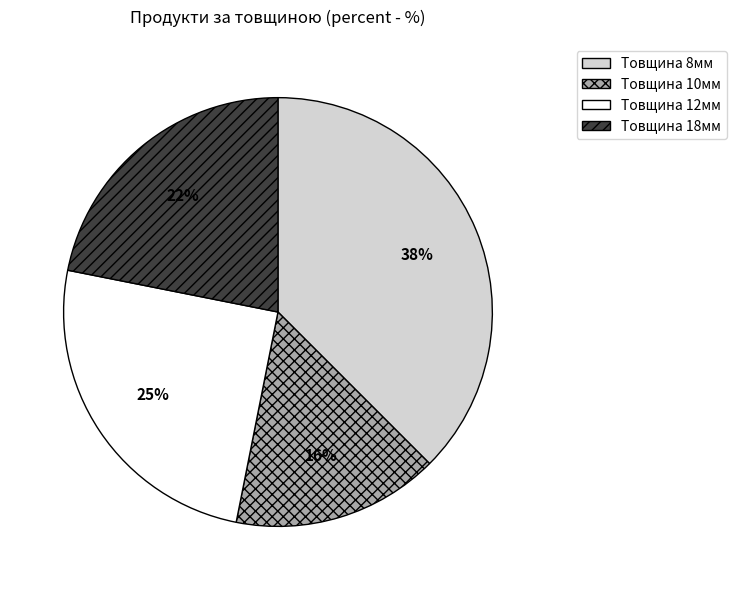

To the nearest percent, what is the average slice percentage?

25%